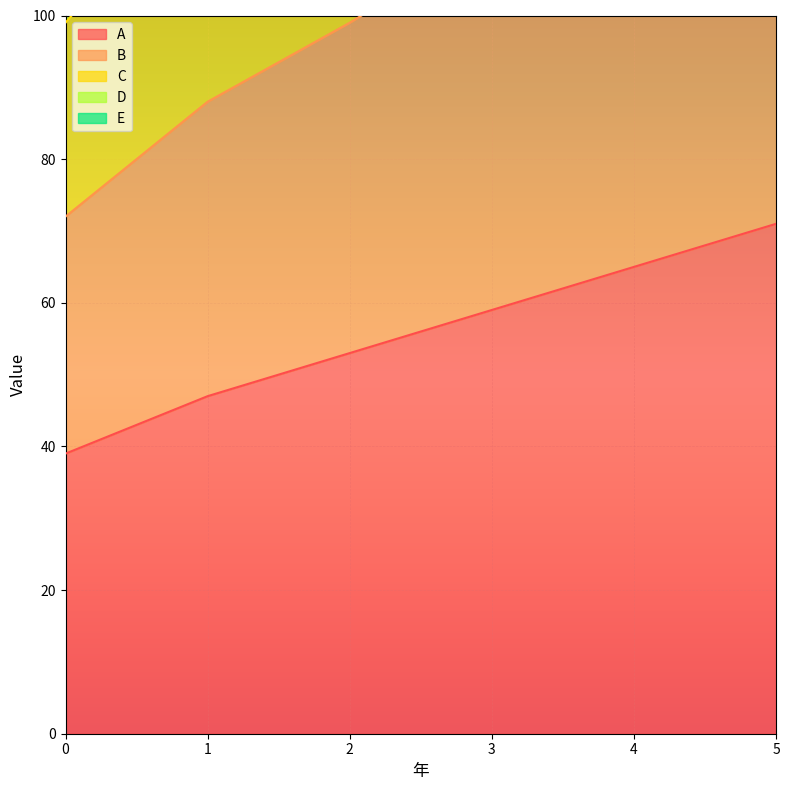

What is the total value across all series at 2?

492